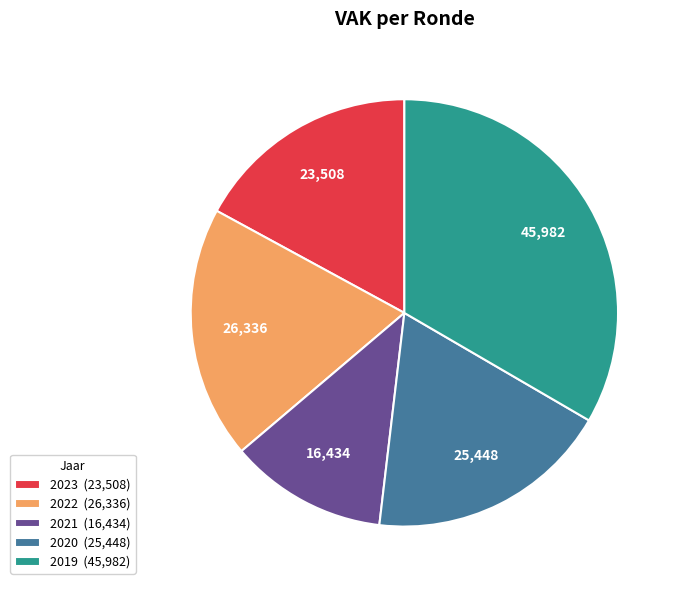

True or false: 2022 (26,336) accounts for 12% of the total.

False